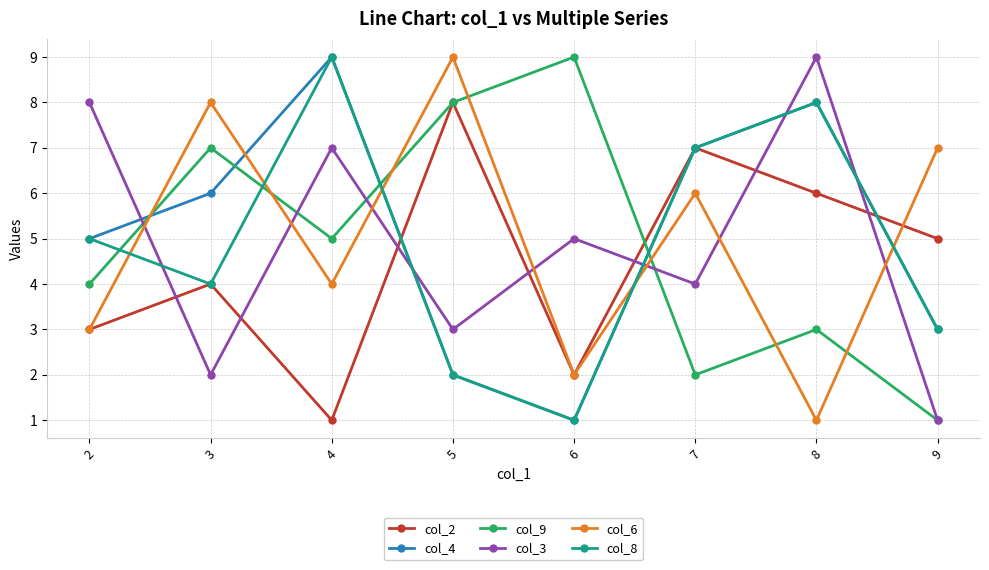

How many interior local valleys does the col_6 series have?

3